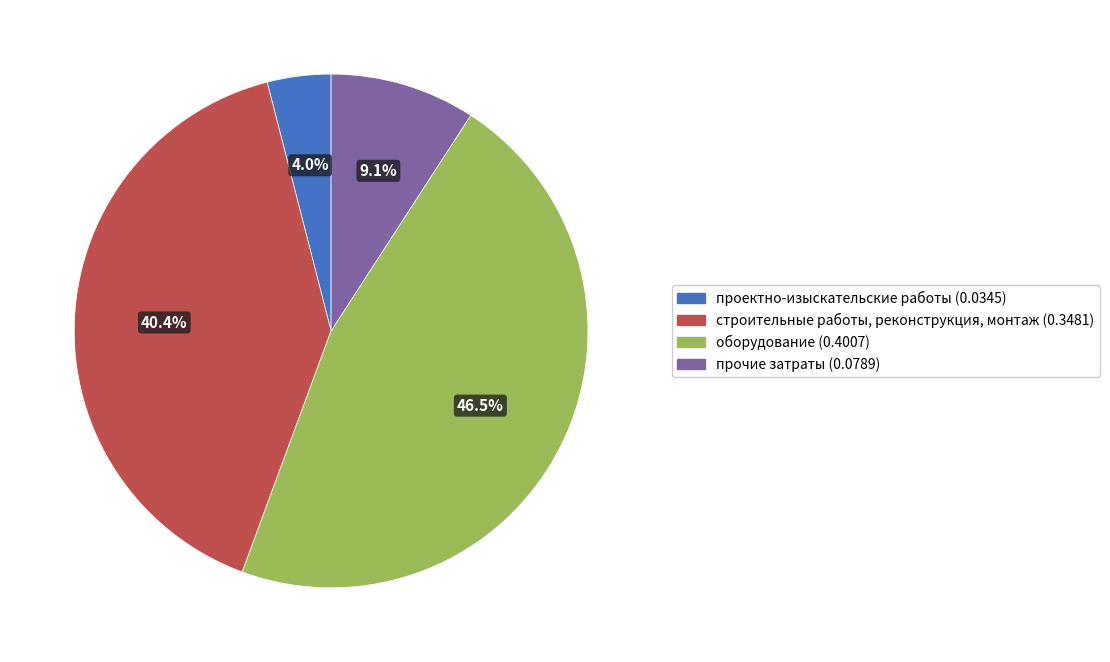

Is there a majority slice in this chart?

No